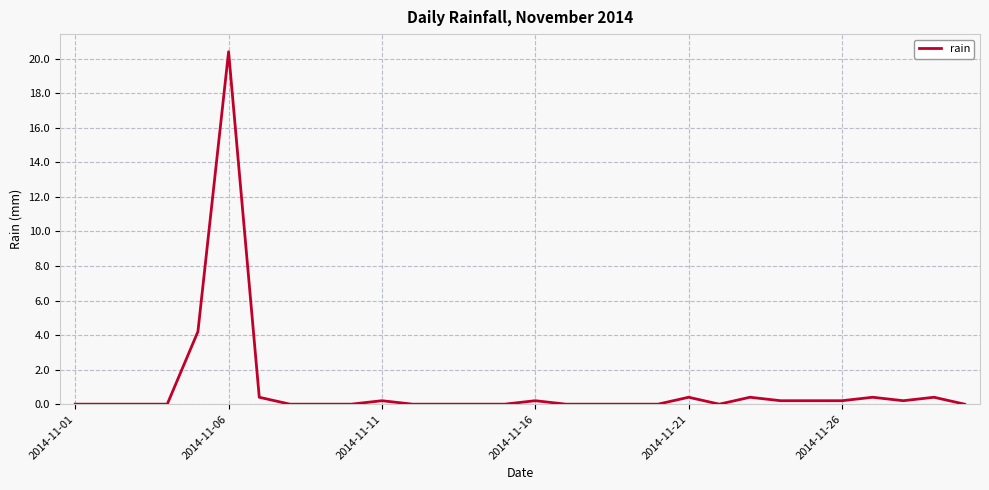

What is the maximum value shown in the chart?

20.4